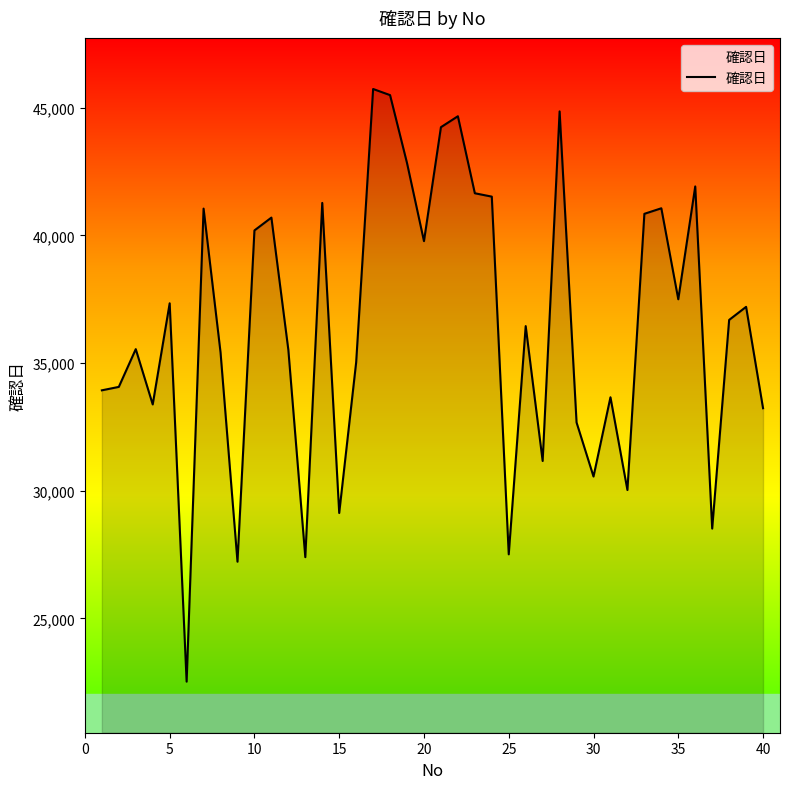

What is the greatest value displayed?

45730